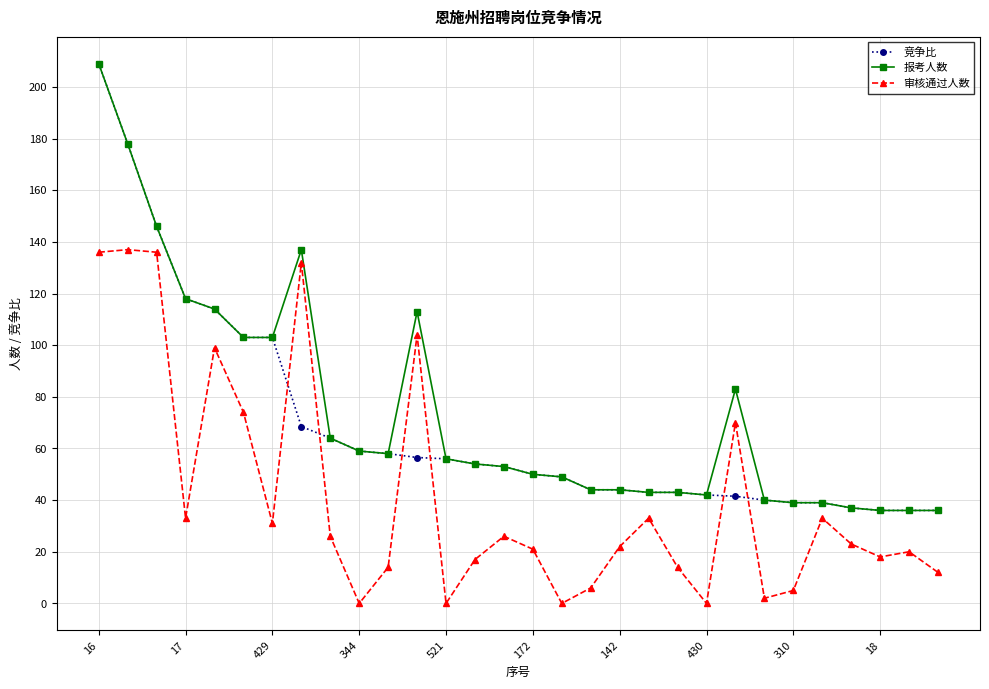

List the series in order of their overall mean, lowest first.

审核通过人数, 竞争比, 报考人数